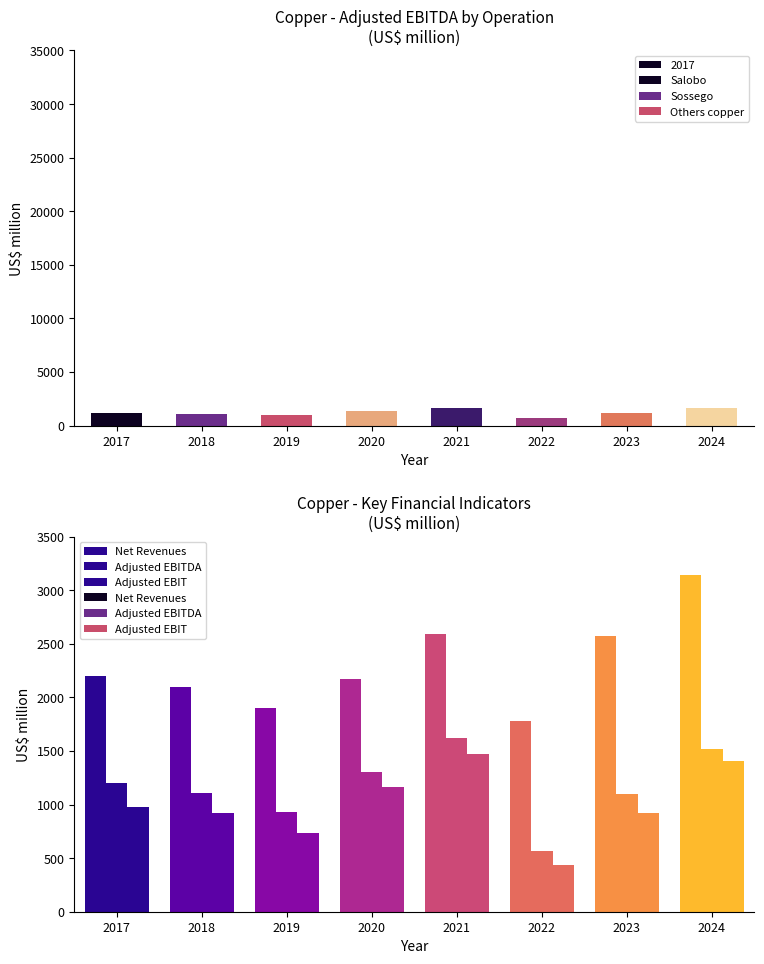

How many values in the Net Revenues series are below 2204?

4